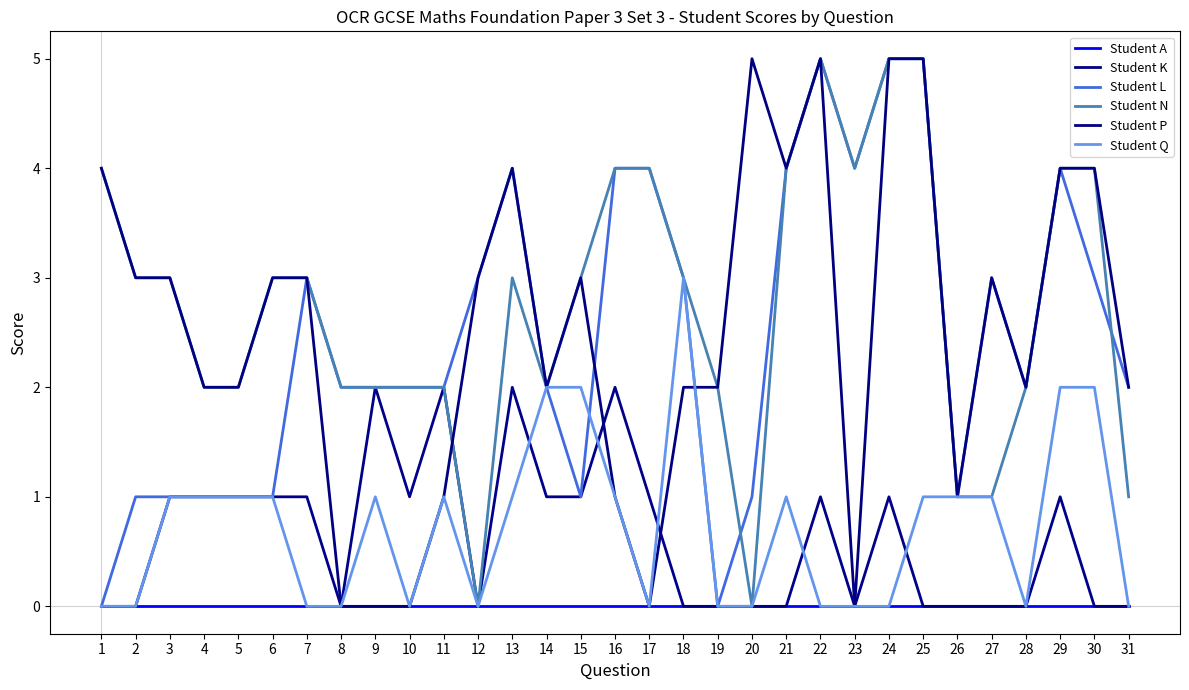

What is the difference between the maximum and minimum values in the Student L series?

5